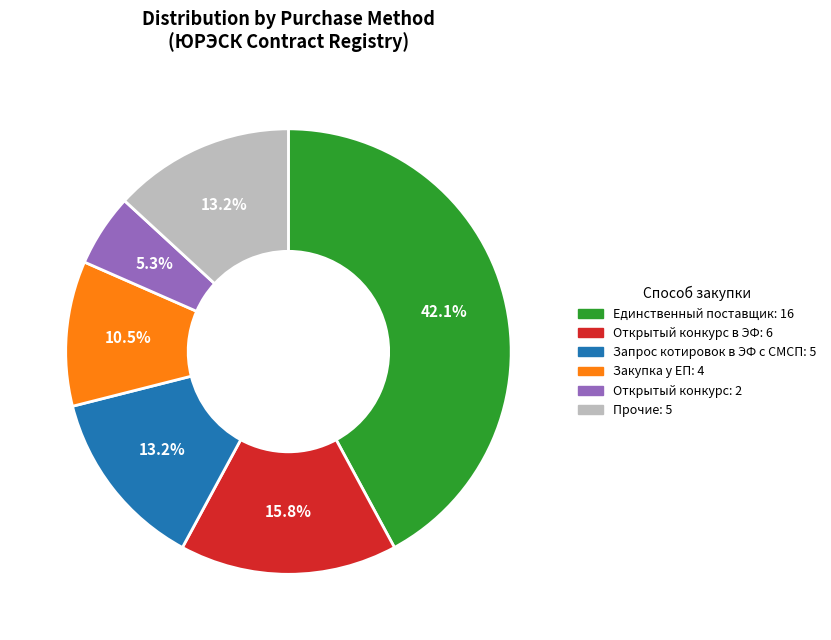

Is there any slice that represents more than half of the pie?

No